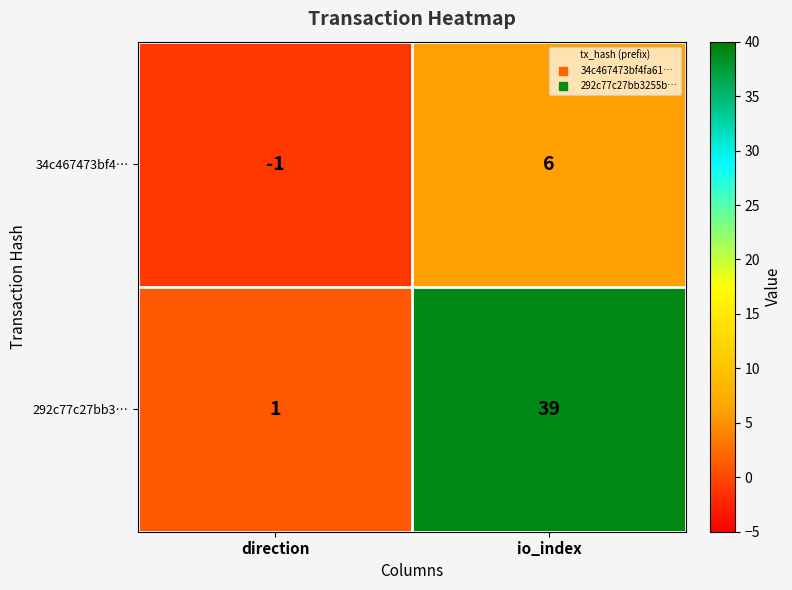

What is the difference between the 292c77c27bb3… values at io_index and direction?

38